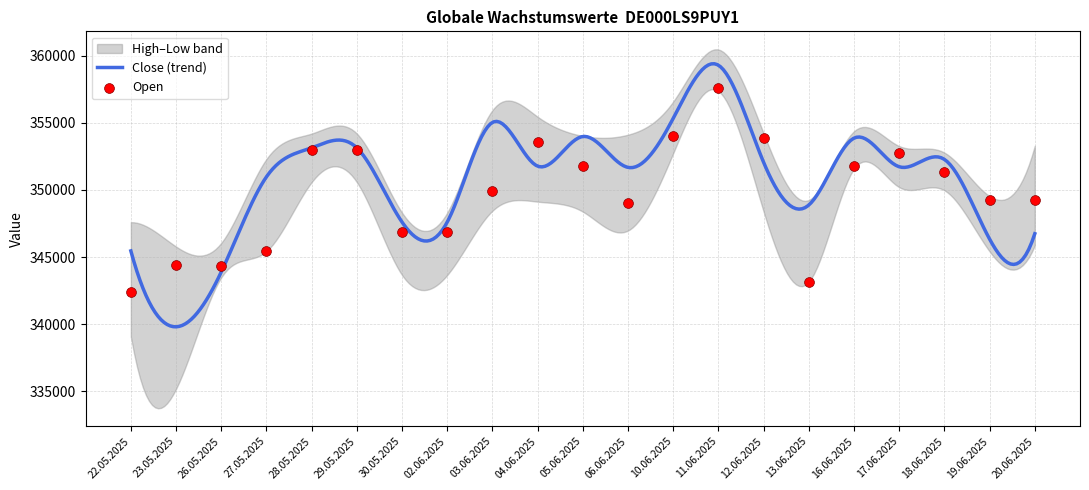

Which series has the largest total across all categories?

High